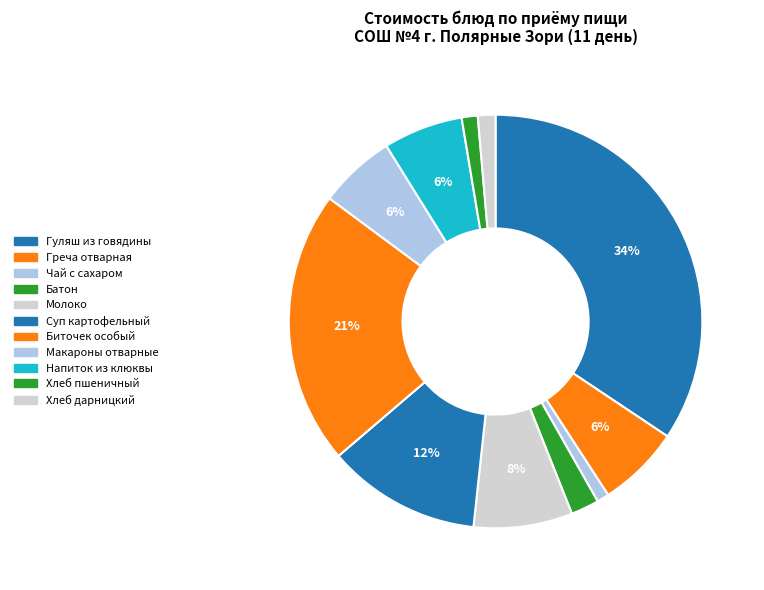

How many slices are in this pie chart?

11